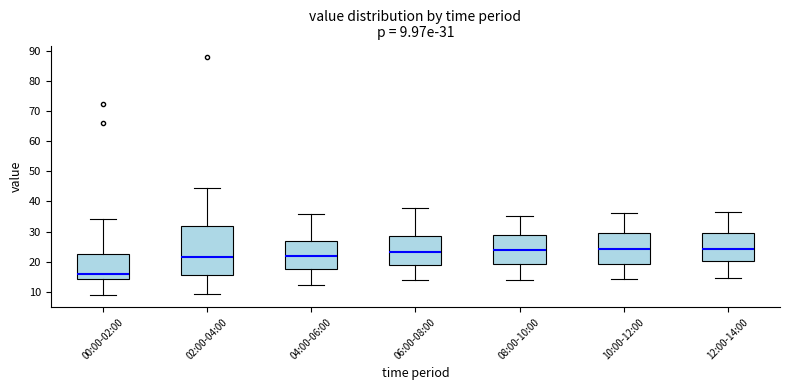

Which box is the tallest, from its lower edge to its upper edge?

02:00-04:00